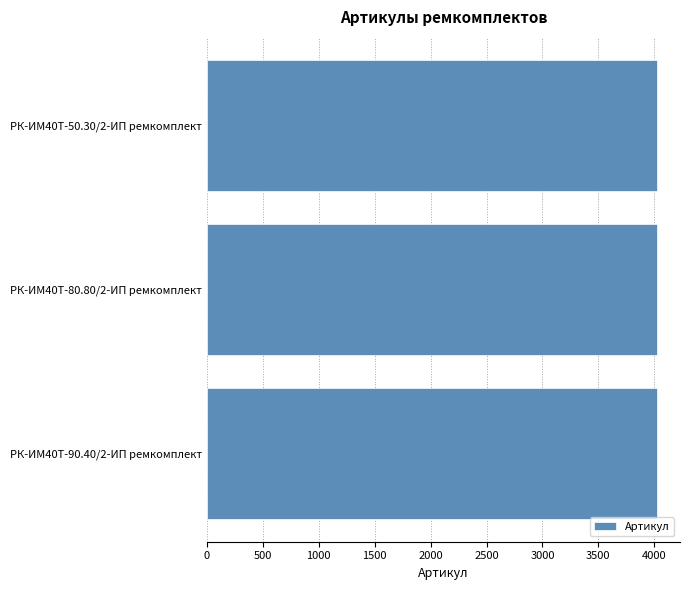

What is the sum of all values?

12084